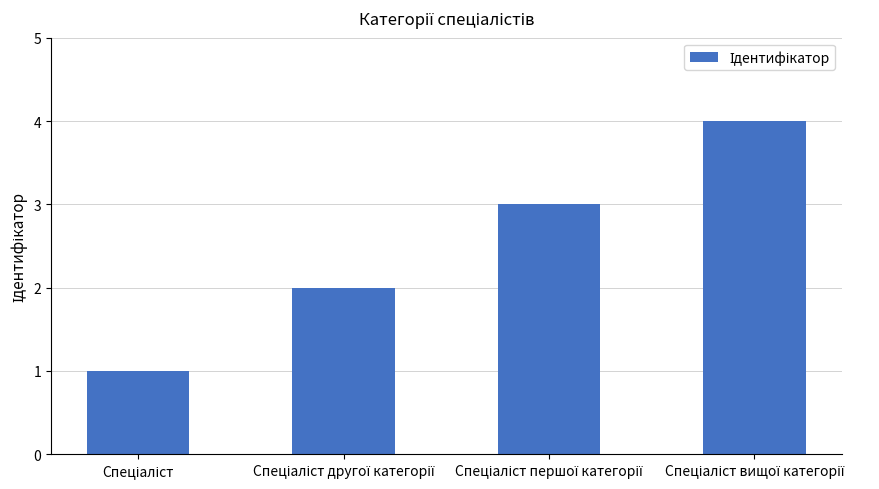

Count the number of data series in this chart.

1